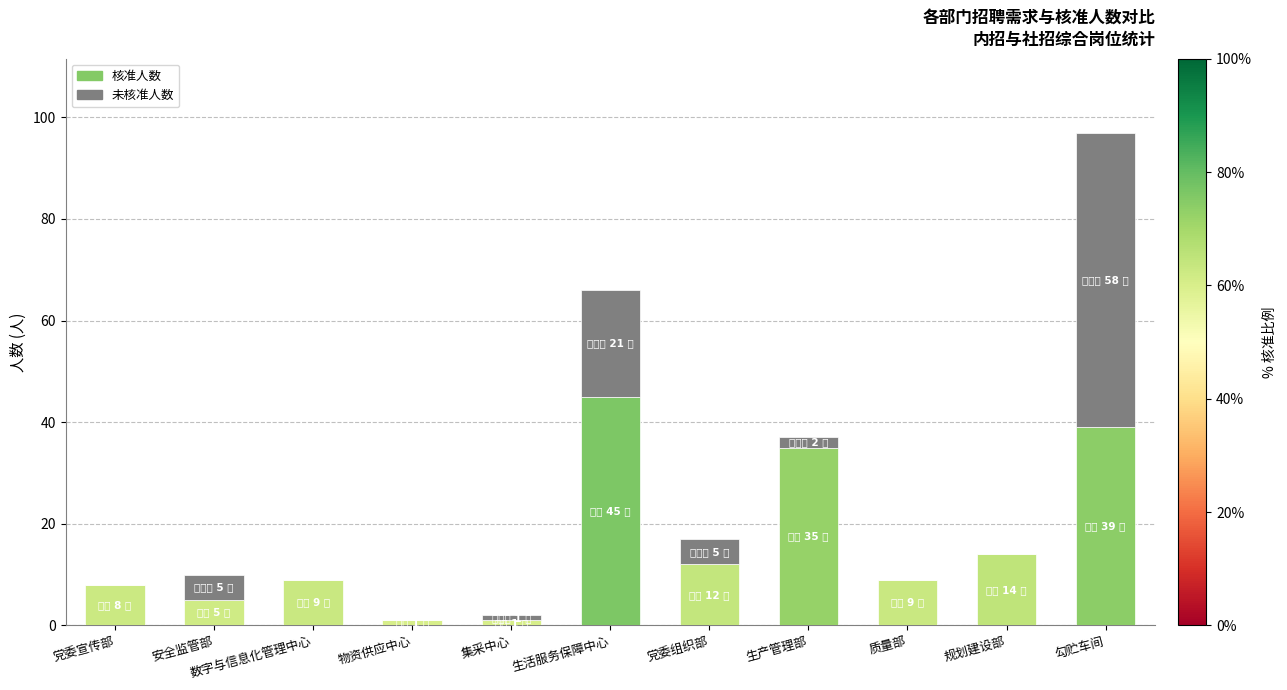

The value of 核准人数 at 数字与信息化管理中心 is 9. True or false?

True